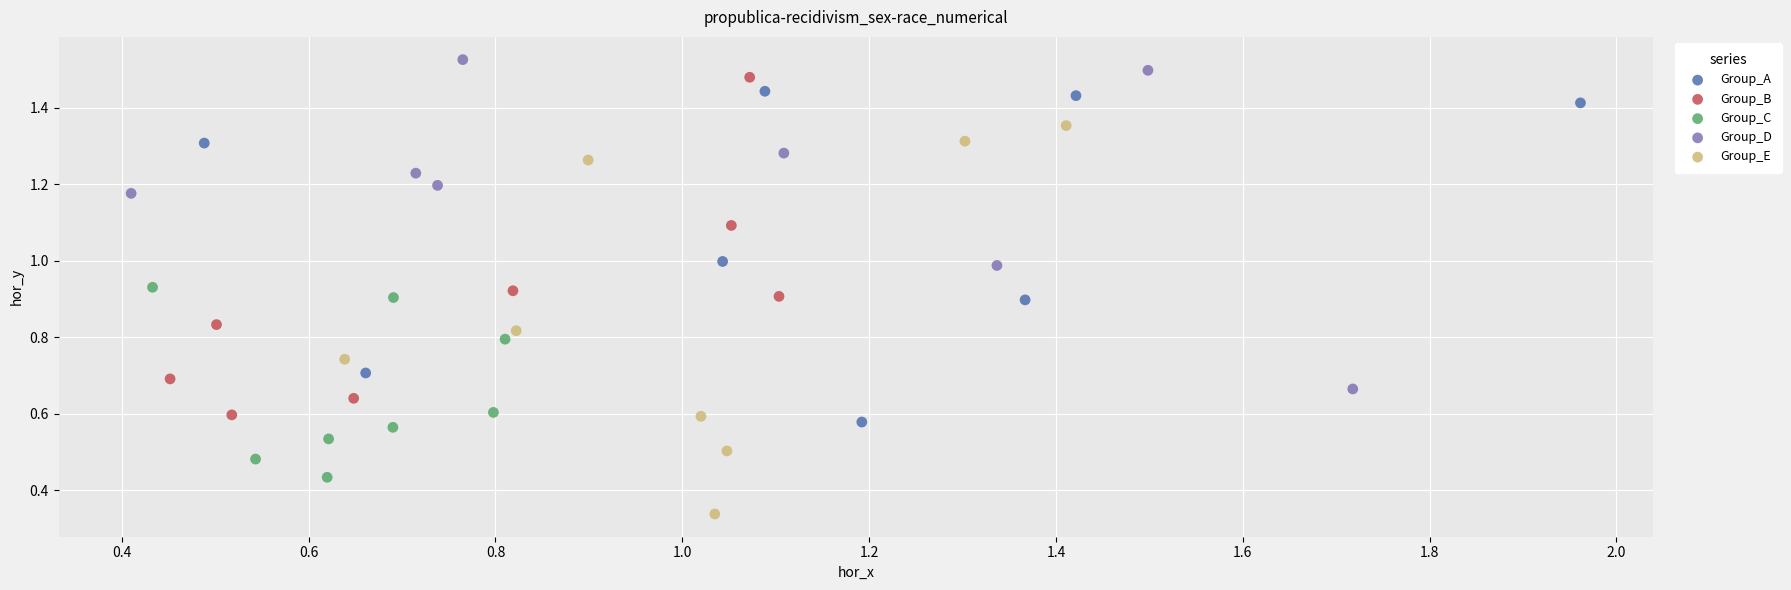

What are all the series names shown in the legend?

Group_A, Group_B, Group_C, Group_D, Group_E